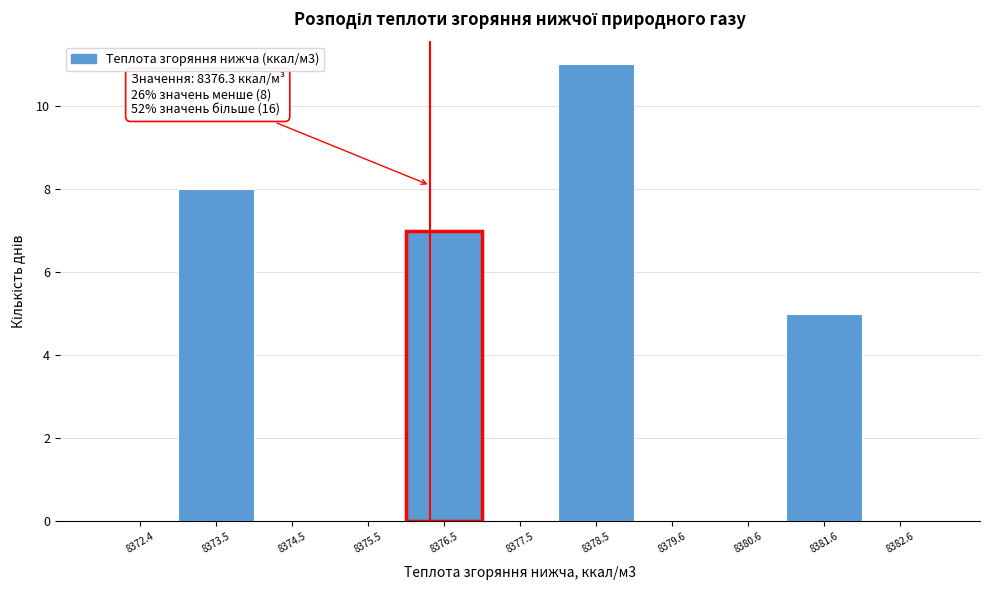

Which range on the x-axis has the tallest bar?

8378.0 to 8379.0